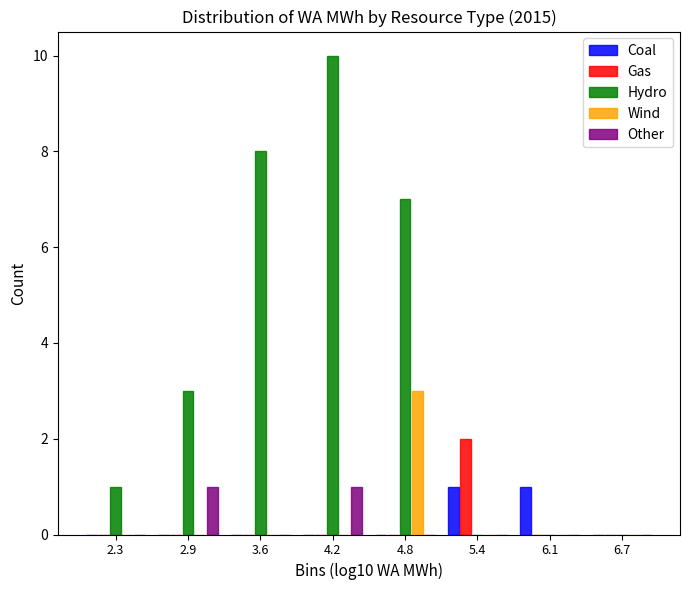

Reading left to right, transcribe this chart: for each range on the x-axis, give the height of each series' bar. Neither the bar edges nor the heights are printed on the chart, so give them approximately, as read against the axes.

2.0 to 2.6: Coal=0	Gas=0	Hydro=1	Wind=0	Other=0
2.6 to 3.3: Coal=0	Gas=0	Hydro=3	Wind=0	Other=1
3.3 to 3.9: Coal=0	Gas=0	Hydro=8	Wind=0	Other=0
3.9 to 4.5: Coal=0	Gas=0	Hydro=10	Wind=0	Other=1
4.5 to 5.1: Coal=0	Gas=0	Hydro=7	Wind=3	Other=0
5.1 to 5.8: Coal=1	Gas=2	Hydro=0	Wind=0	Other=0
5.8 to 6.4: Coal=1	Gas=0	Hydro=0	Wind=0	Other=0
6.4 to 7.0: Coal=0	Gas=0	Hydro=0	Wind=0	Other=0